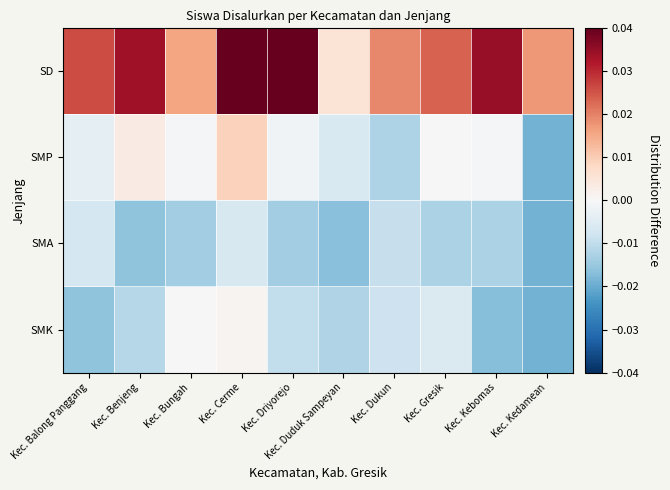

At Kec. Gresik, list the series in order from largest to smallest.

SD, SMP, SMK, SMA